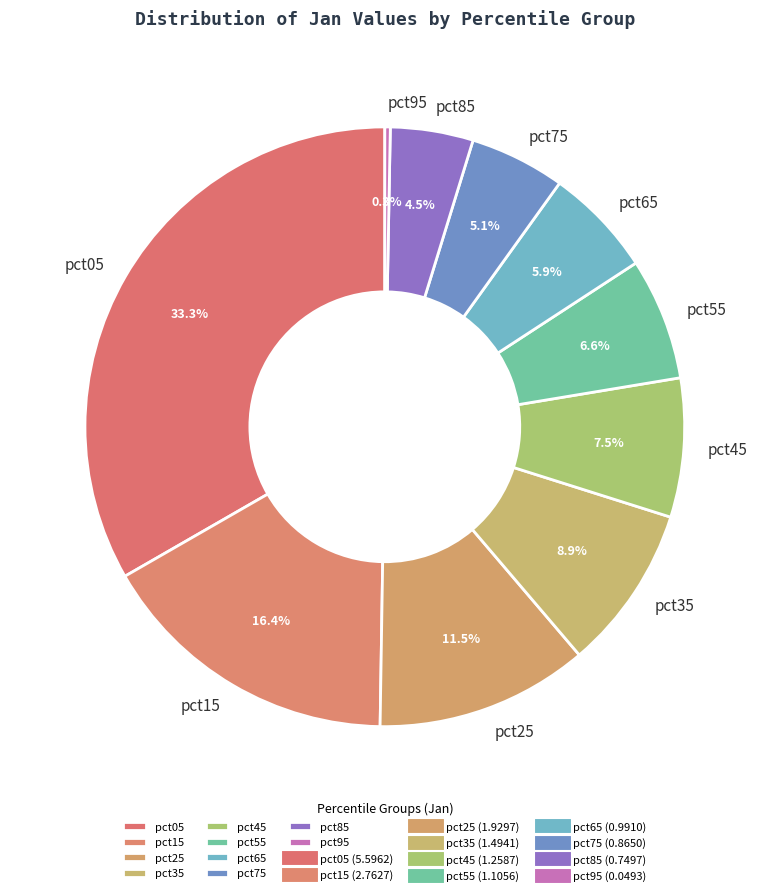

How many slices are in this pie chart?

10